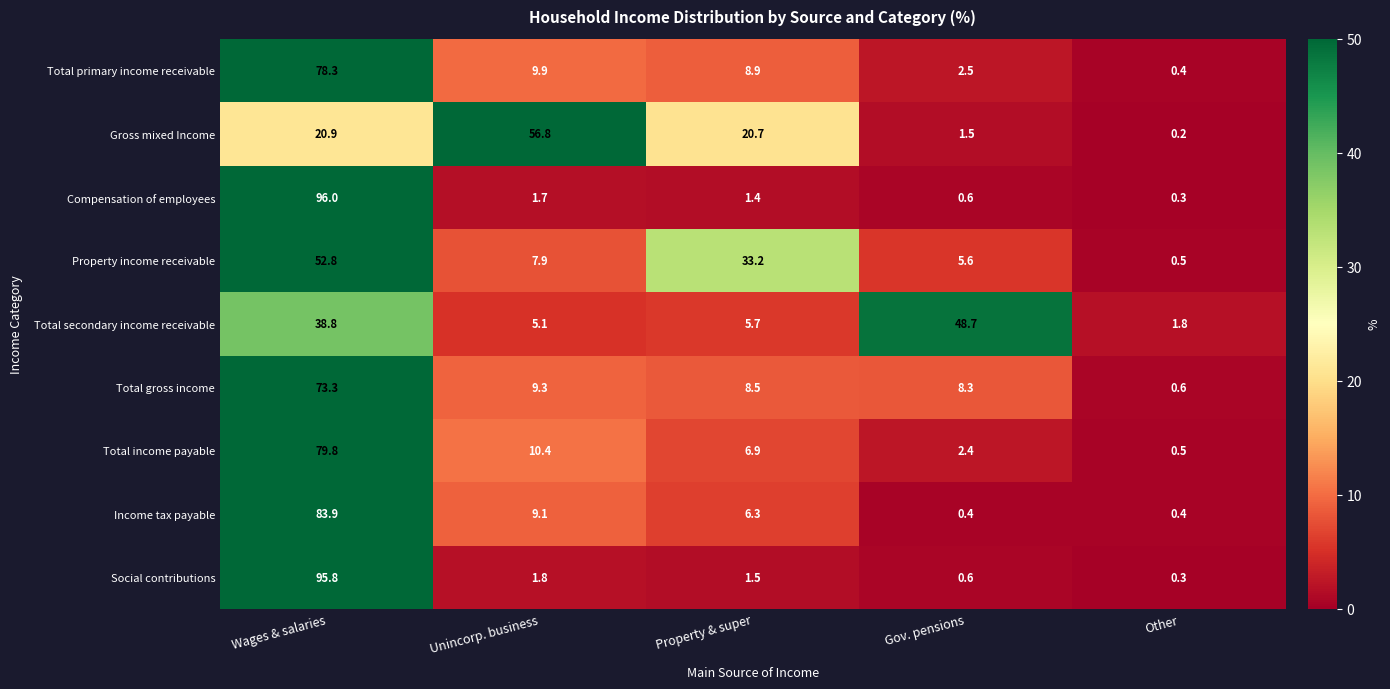

Which series has the widest spread of values?

Compensation of employees